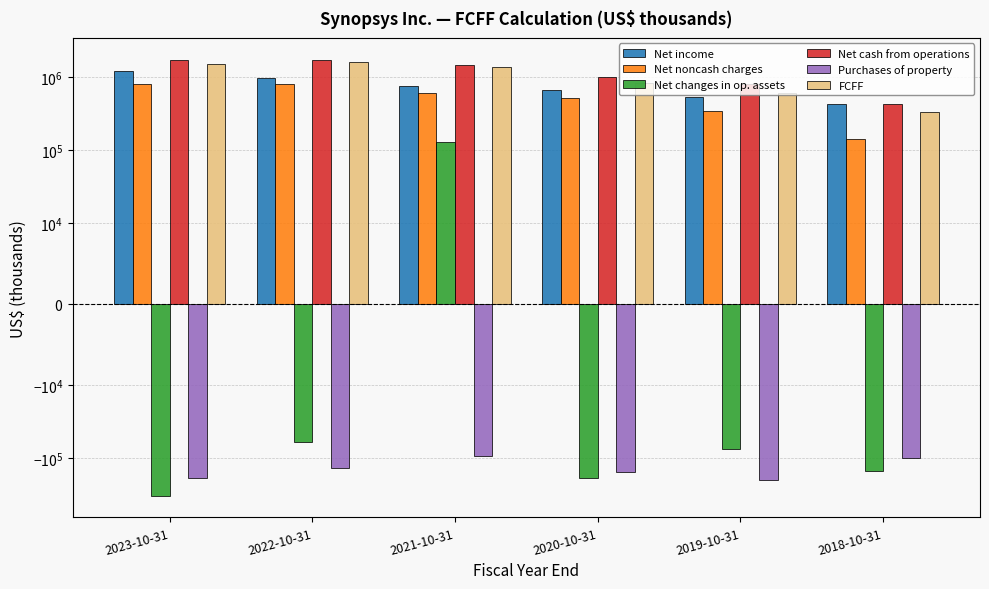

Are the bars horizontal?

No